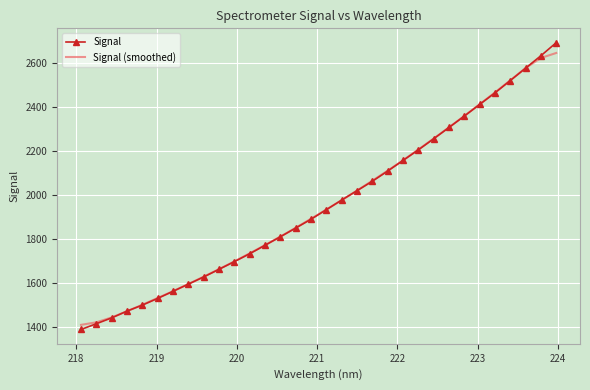

Which series has the widest spread of values?

Signal